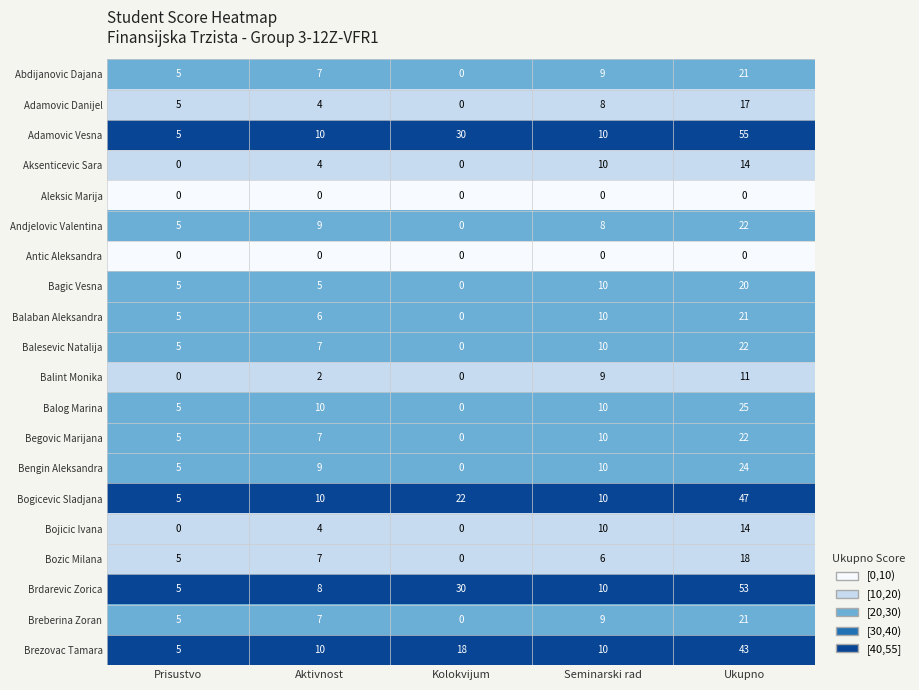

Rank the categories by Adamovic Danijel value from lowest to highest.

Kolokvijum, Aktivnost, Prisustvo, Seminarski rad, Ukupno